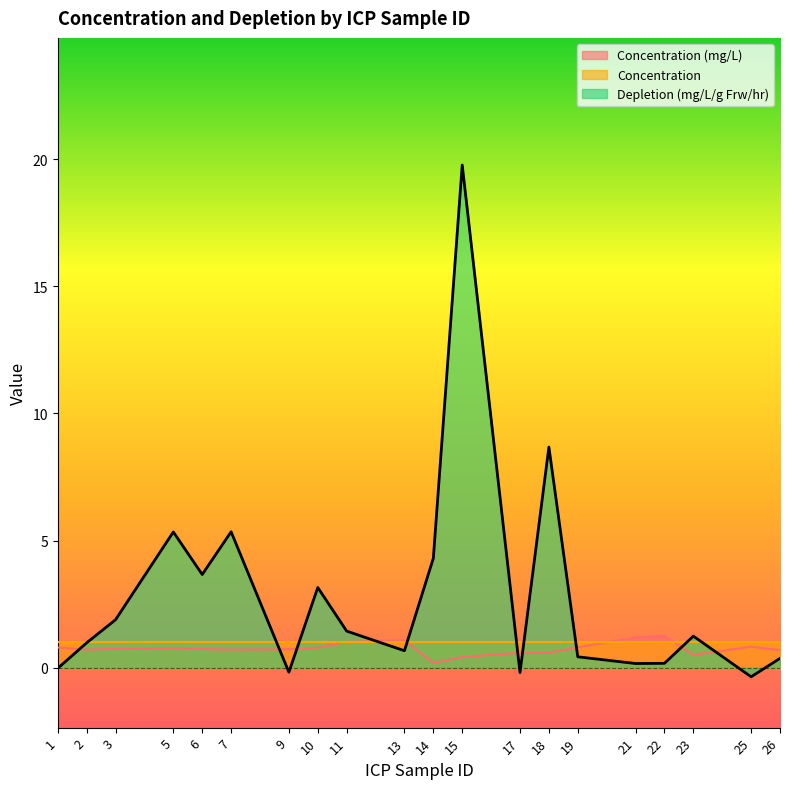

True or false: Concentration (mg/L) has more than 1 points higher than both neighbors.

True